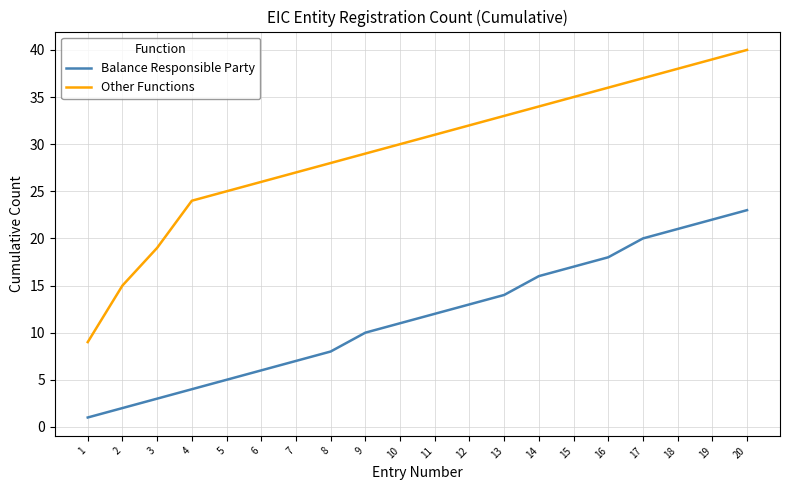

The Balance Responsible Party series shows 36 at 17. True or false?

False